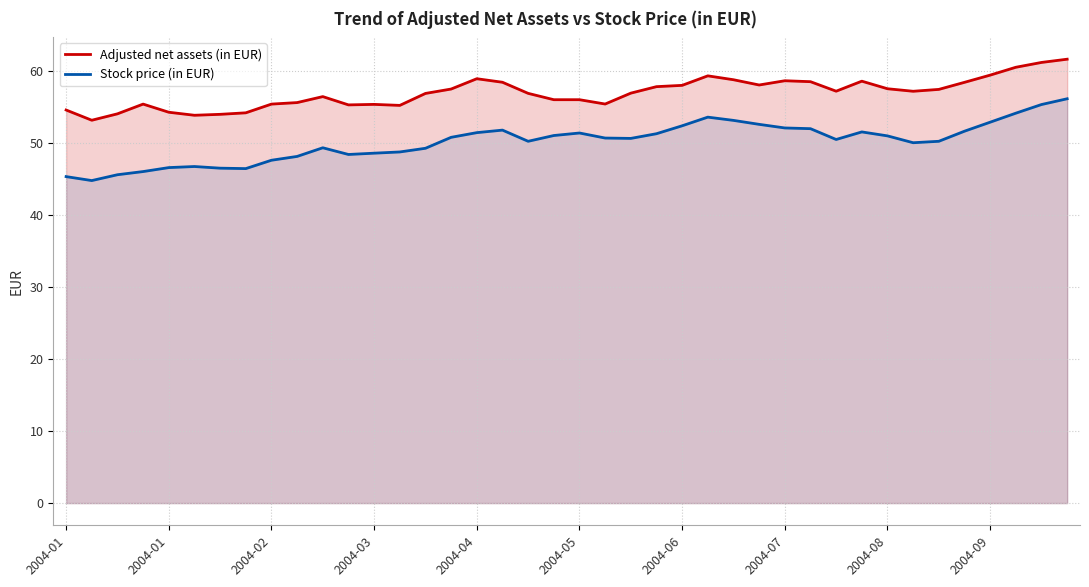

True or false: Adjusted net assets (in EUR) and Stock price (in EUR) intersect in this chart.

False